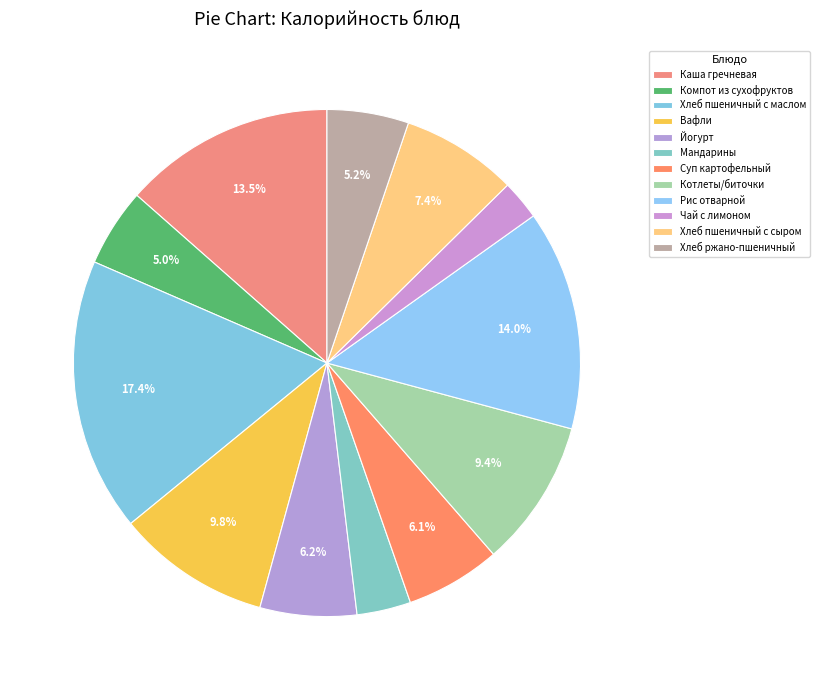

To the nearest percent, what is the difference between the Мандарины and Рис отварной slice percentages?

11%